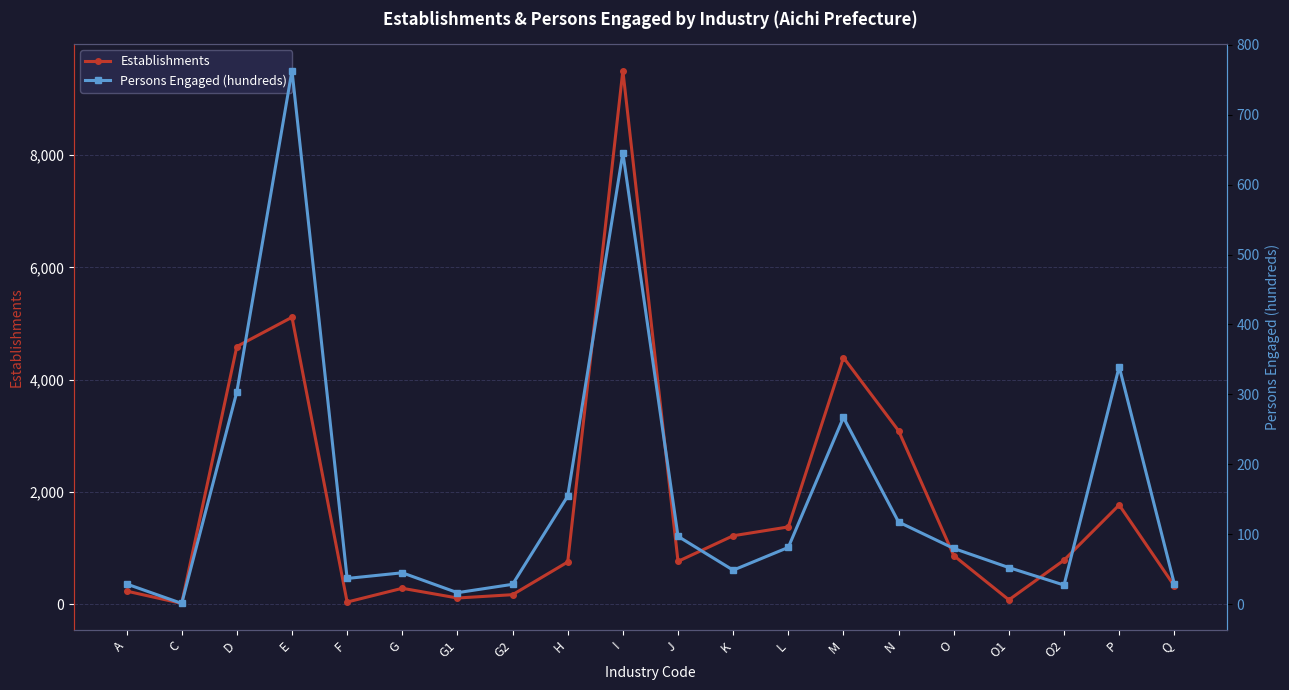

In Persons Engaged (hundreds), how many points are lower than both neighbors (excluding endpoints)?

5